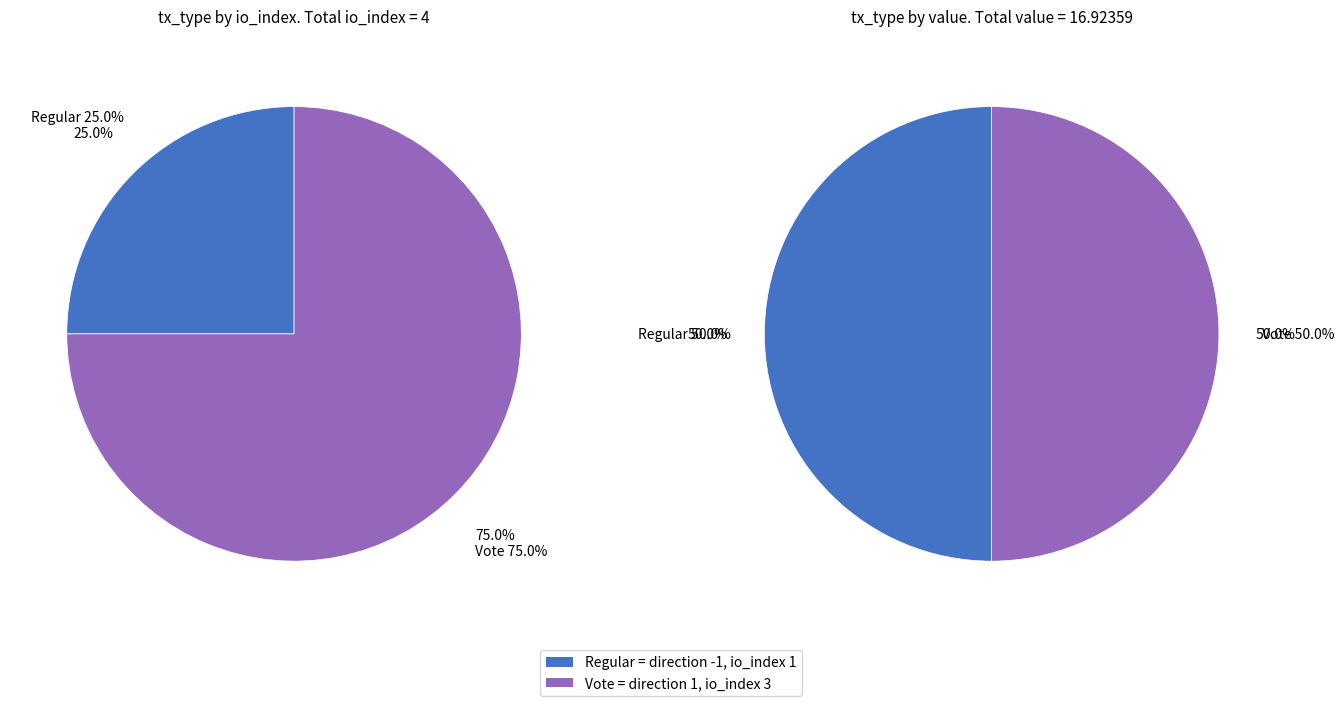

To the nearest percent, what portion does Regular represent?

25%